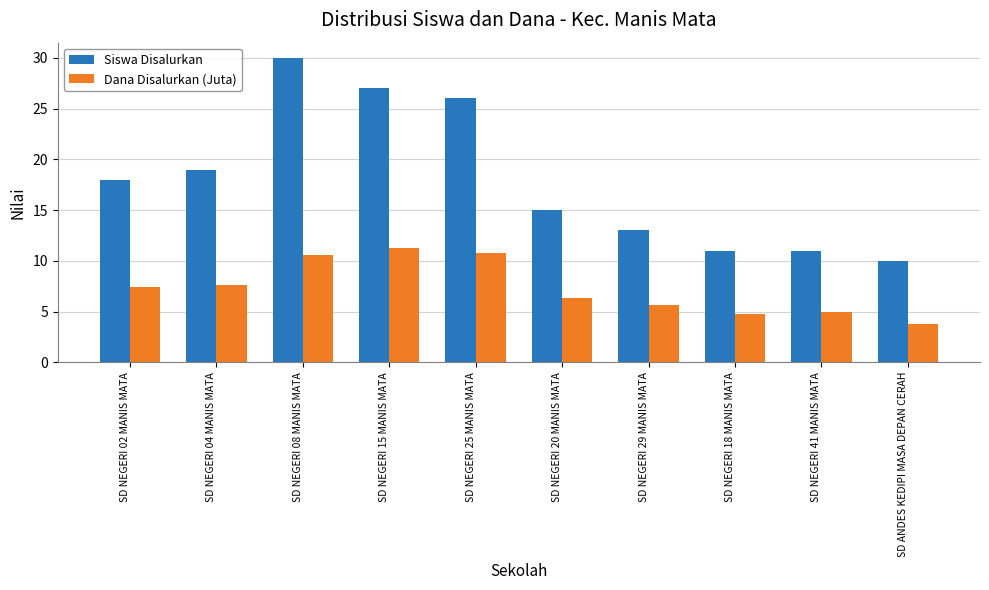

How many bars are there in each group?

2